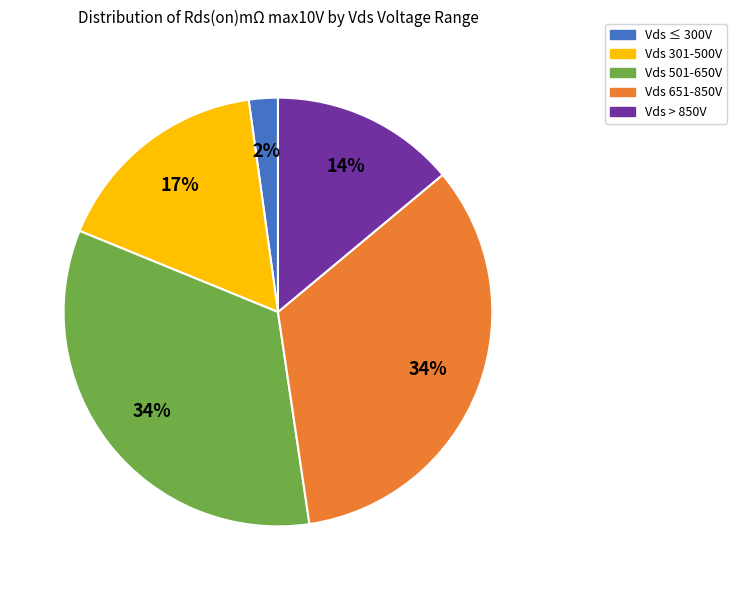

Is the sum of Vds ≤ 300V and Vds 301-500V greater than half?

No